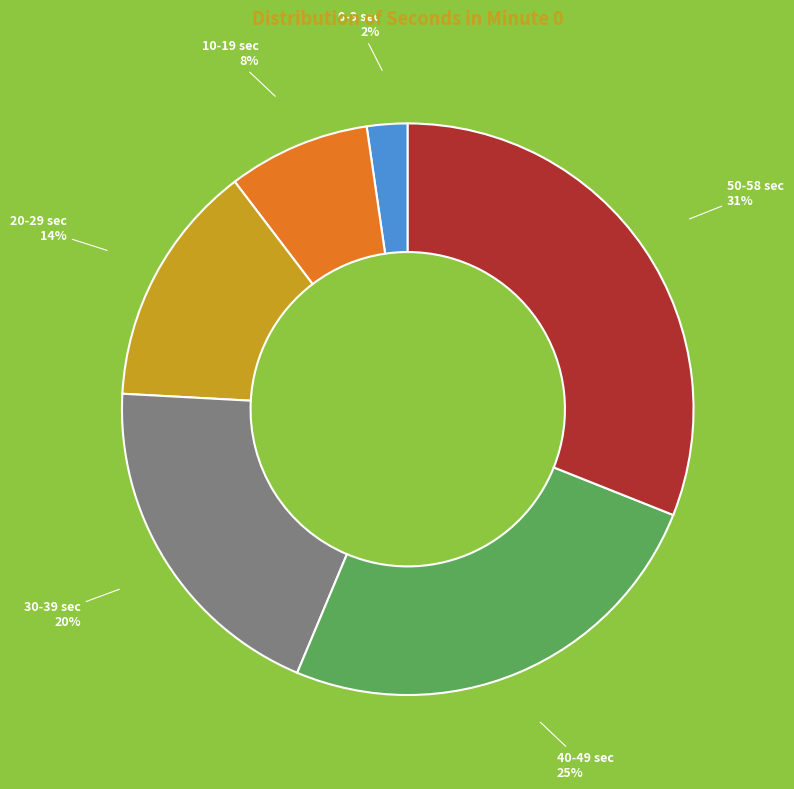

Is there any slice that represents more than half of the pie?

No